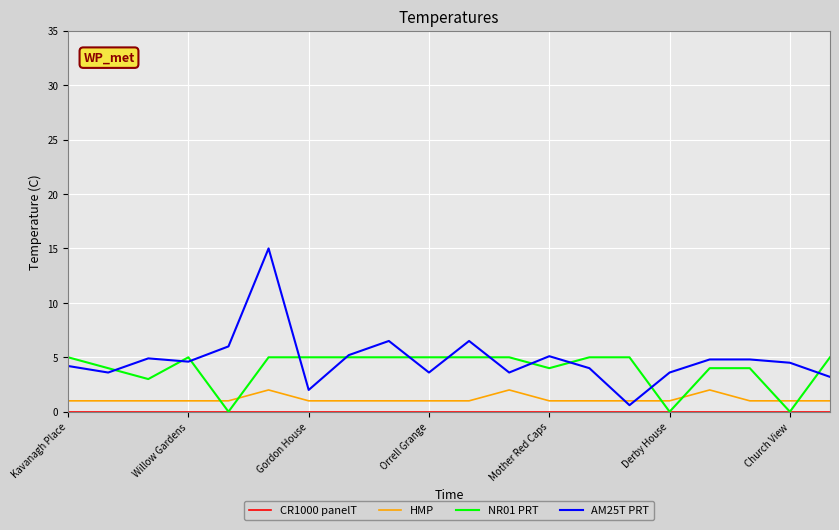

True or false: NR01 PRT and HMP cross at least once.

True